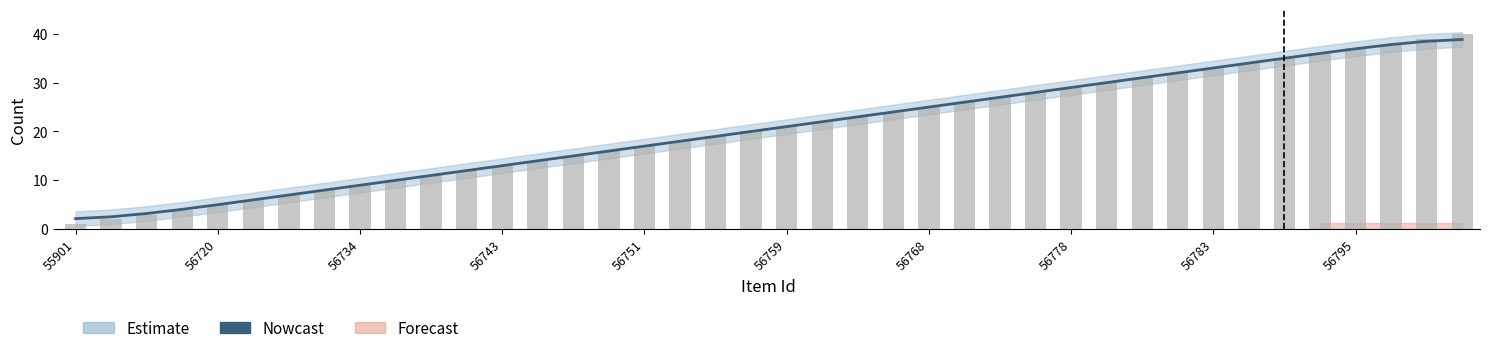

Reading left to right, extract all data points from this chart.

2.2	2.5	3.2	4.1	5.0	6.0	7.0	8.0	9.0	10.0	11.0	12.0	13.0	14.0	15.0	16.0	17.0	18.0	19.0	20.0	21.0	22.0	23.0	24.0	25.0	26.0	27.0	28.0	29.0	30.0	31.0	32.0	33.0	34.0	35.0	36.0	36.9	37.8	38.5	38.8